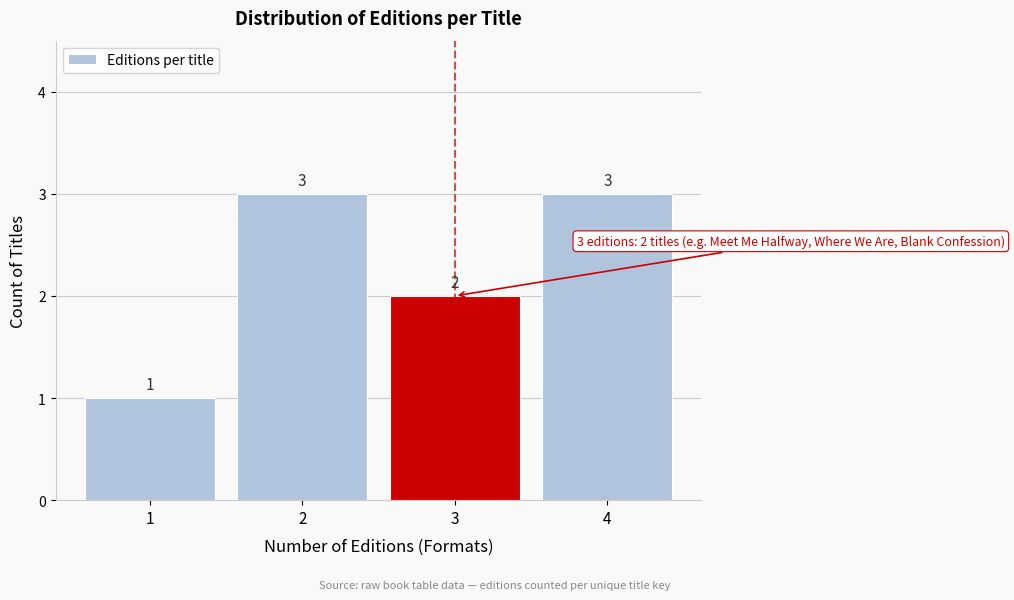

Reading left to right, transcribe all the data shown in this chart.

1	3	2	3